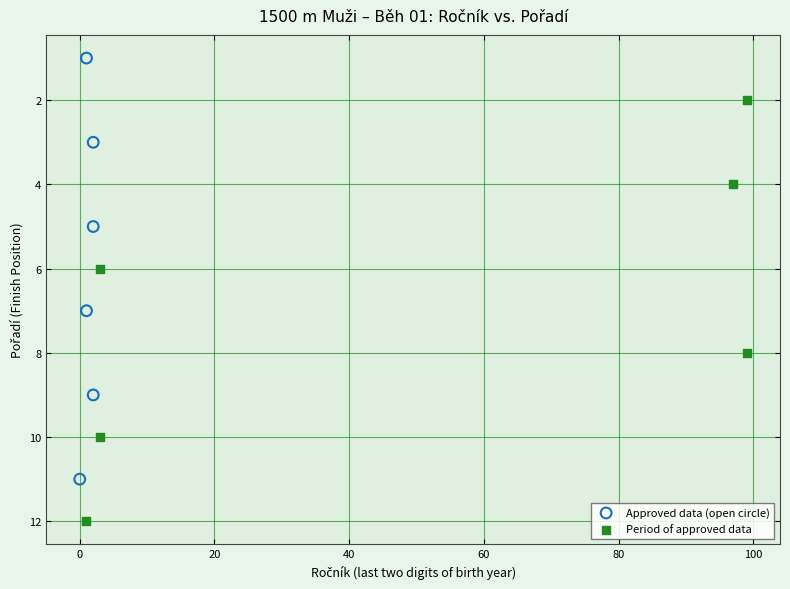

What are all the series names shown in the legend?

Approved data (open circle), Period of approved data